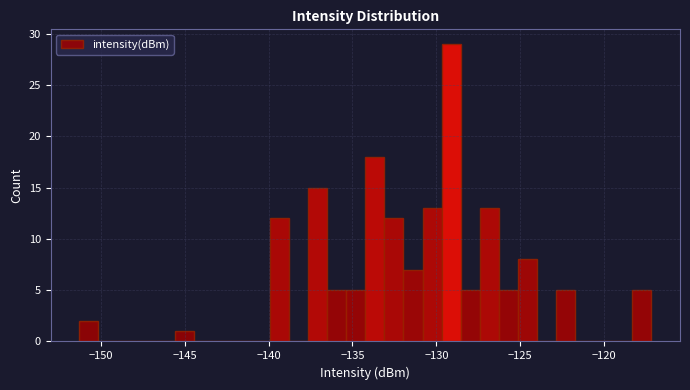

Around what value on the x-axis is the tallest bar? Give the approximate position of its centre, as read against the axis.

-129.0